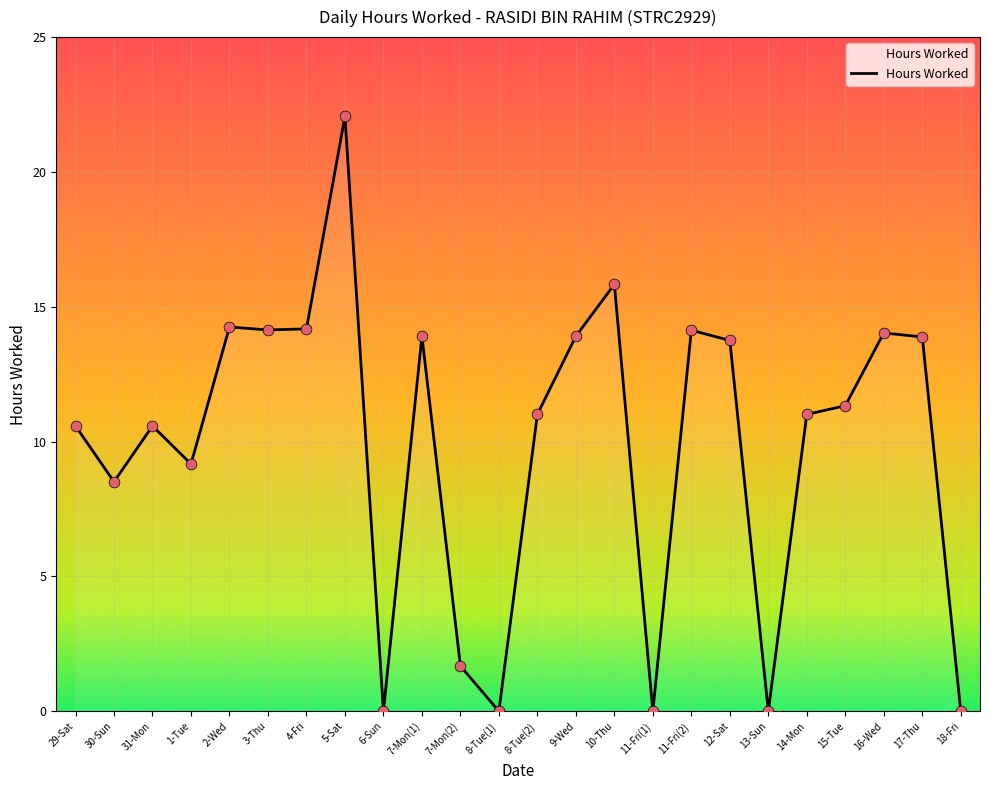

What is the change in value from 11-Fri(1) to 11-Fri(2)?

+14.1